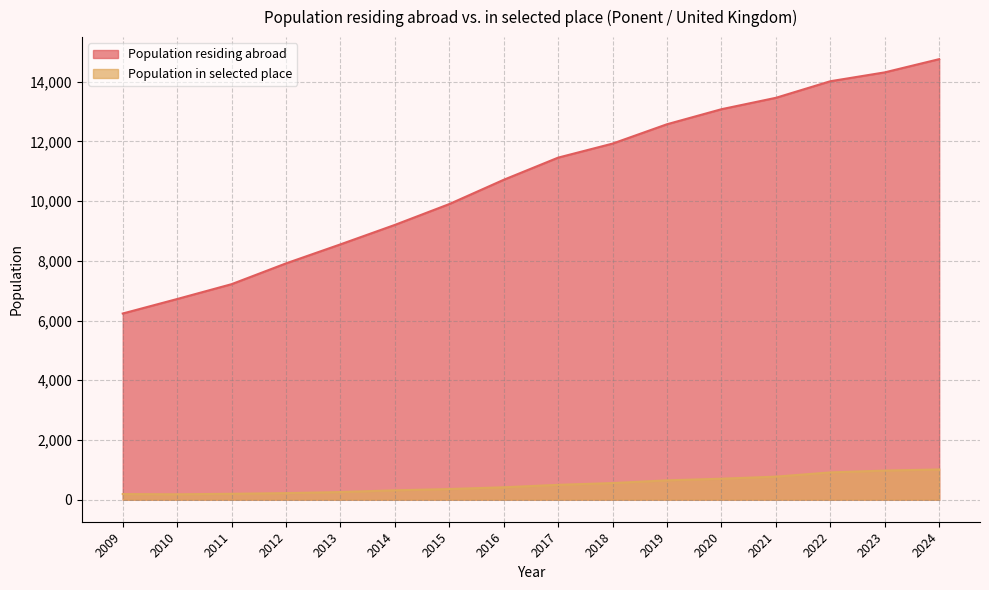

True or false: Population in selected place and Population residing abroad intersect in this chart.

False